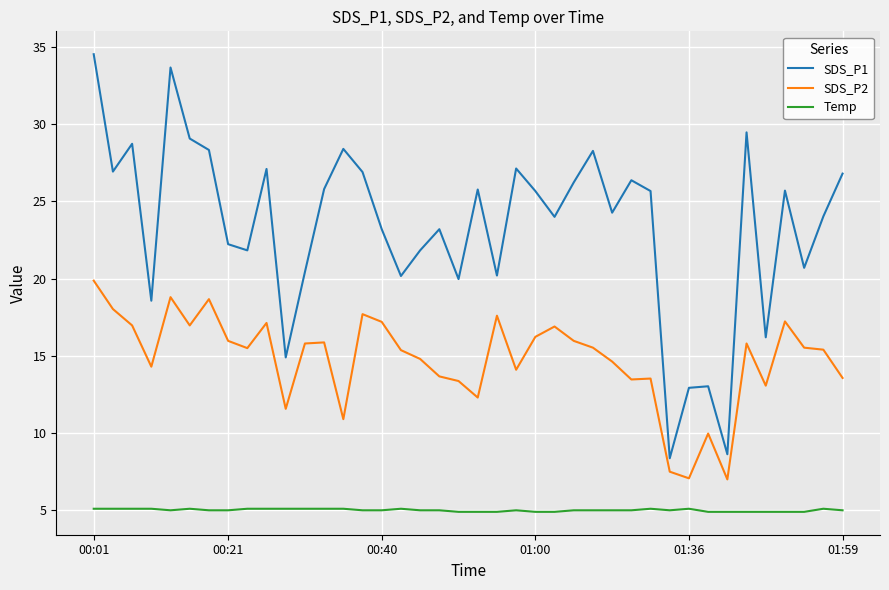

Count the number of categories in the chart.

40